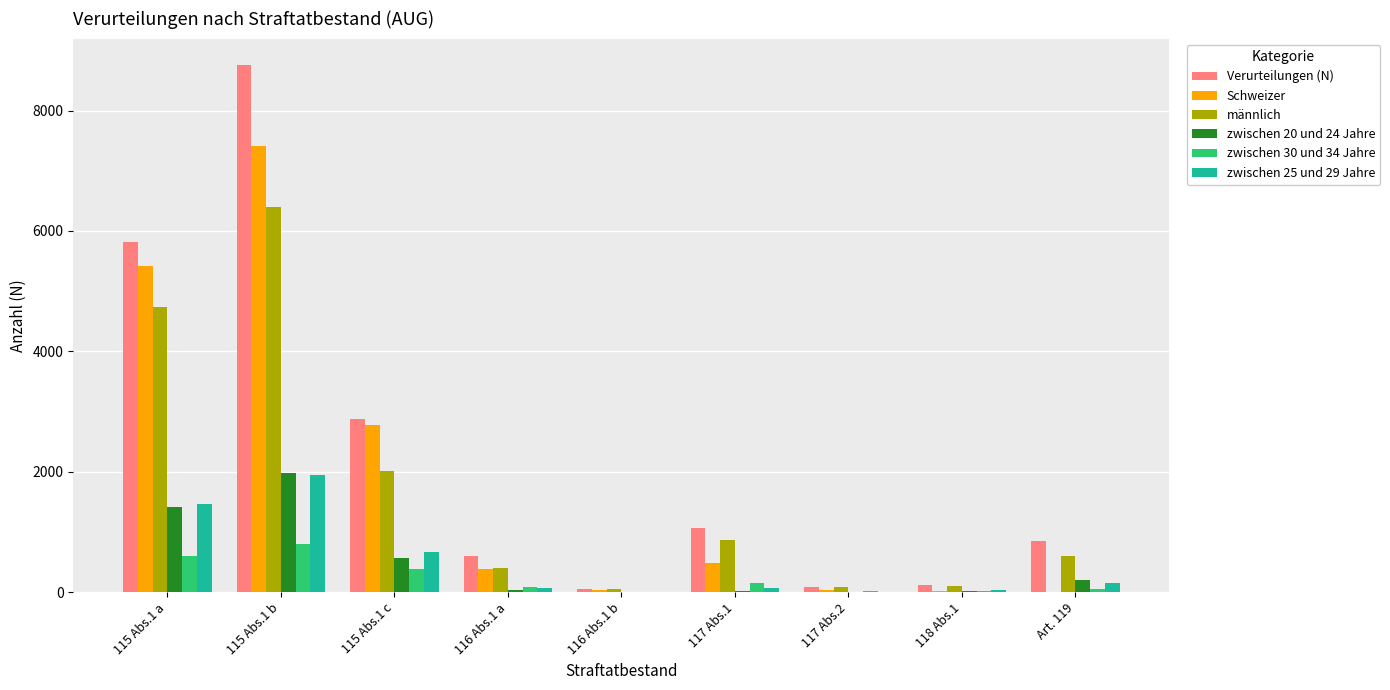

Read the zwischen 25 und 29 Jahre value at 118 Abs.1, to the nearest 50.

50